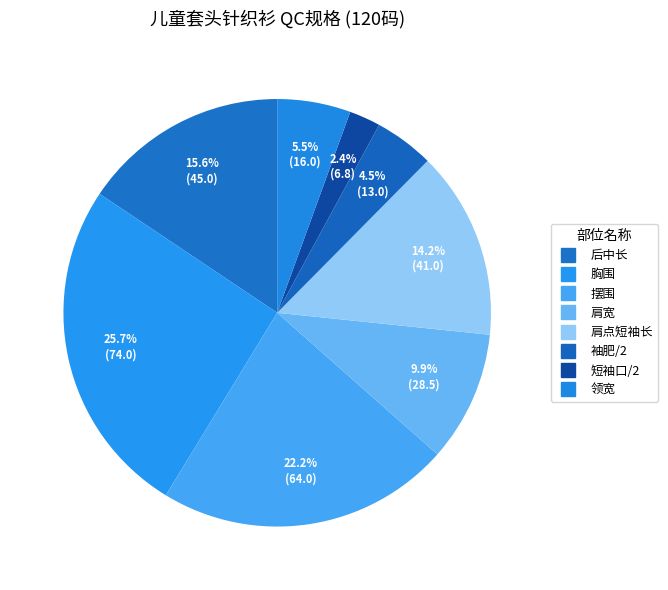

To the nearest percent, what is the difference between the largest and smallest slice percentages?

23%